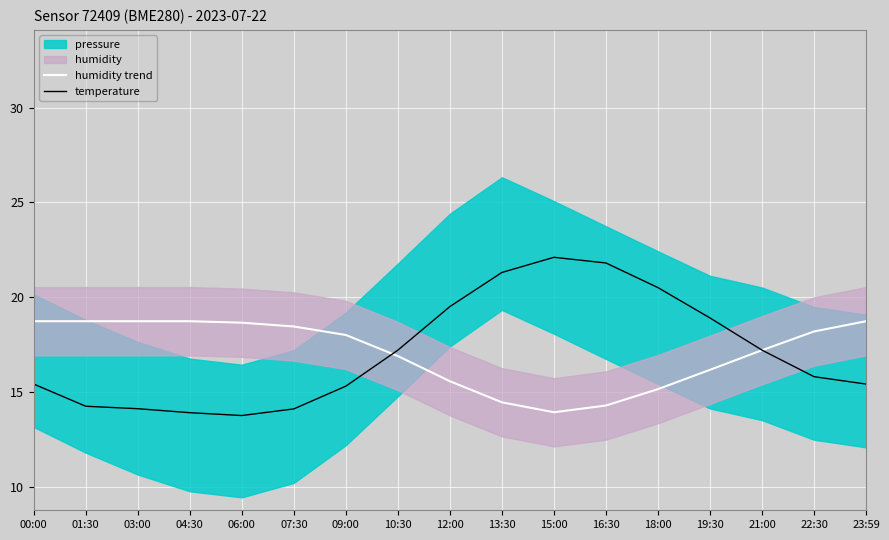

True or false: humidity trend and temperature cross at least once.

True